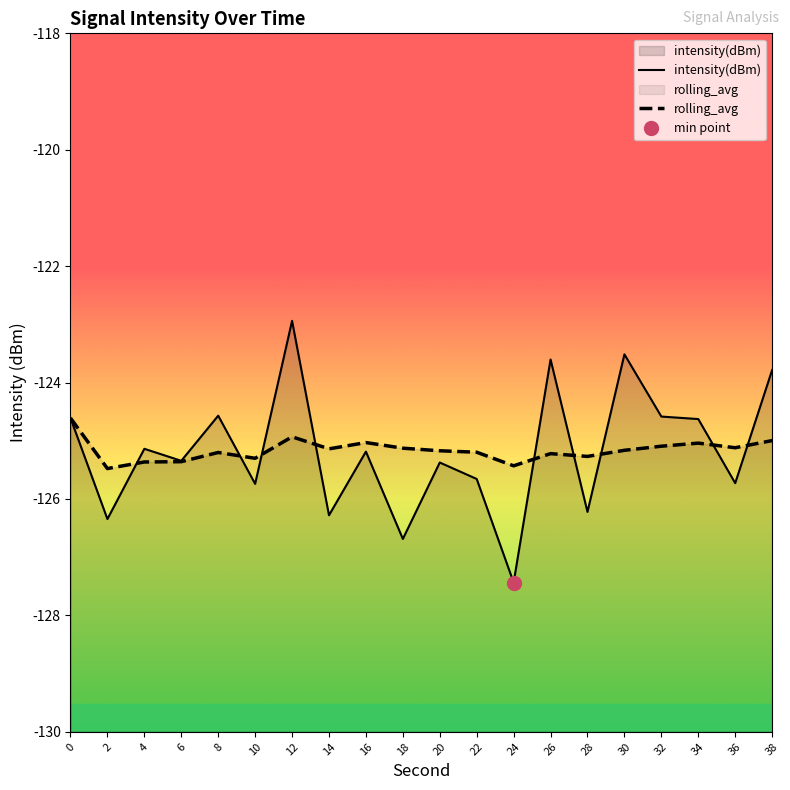

What is the difference between the maximum and second lowest values in the intensity(dBm) series?

3.7